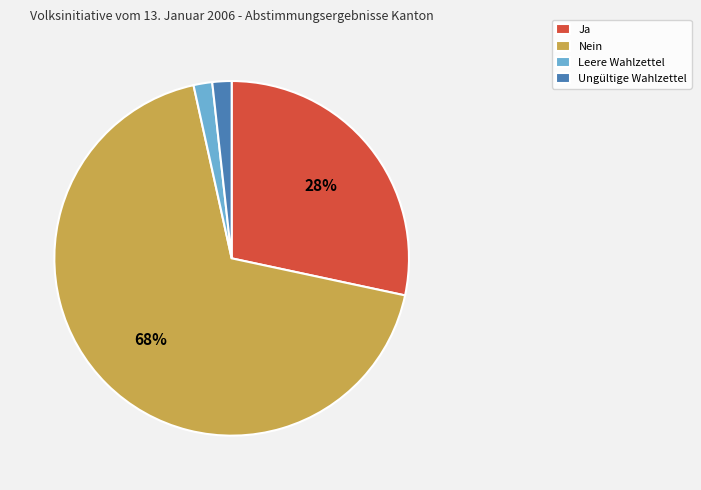

Is the sum of Ja and Leere Wahlzettel greater than half?

No